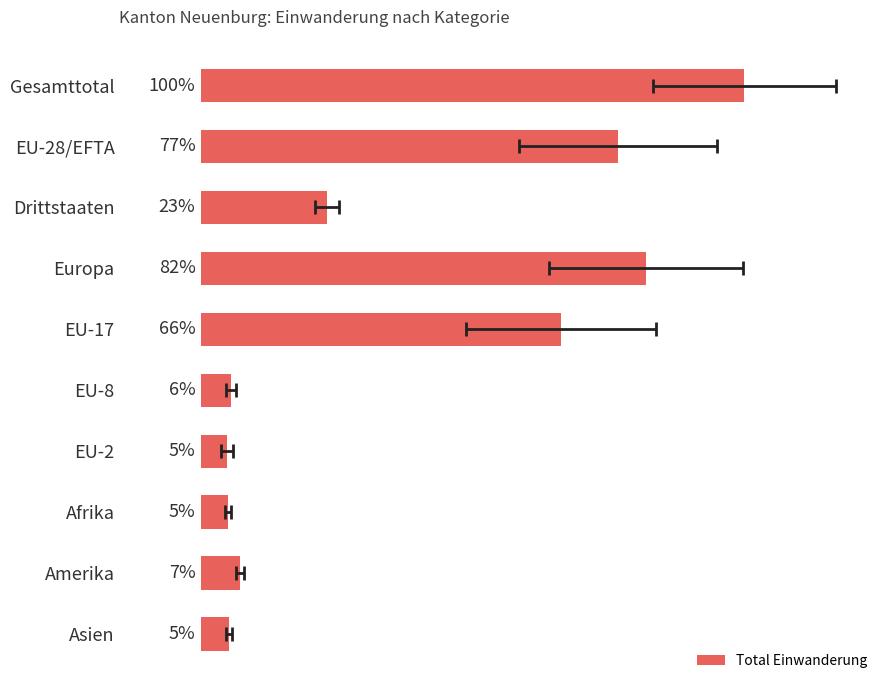

Is it true that the value at EU-8 is 3.3?

False